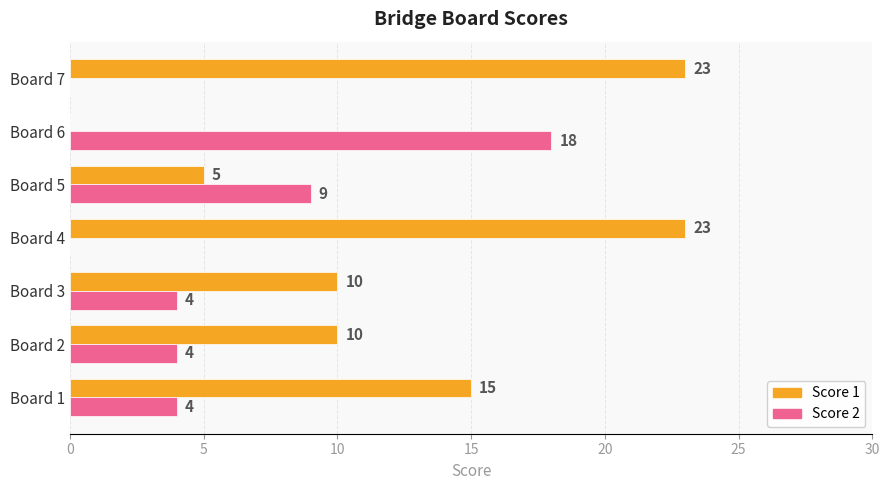

Which series has the largest total across all categories?

Score 1